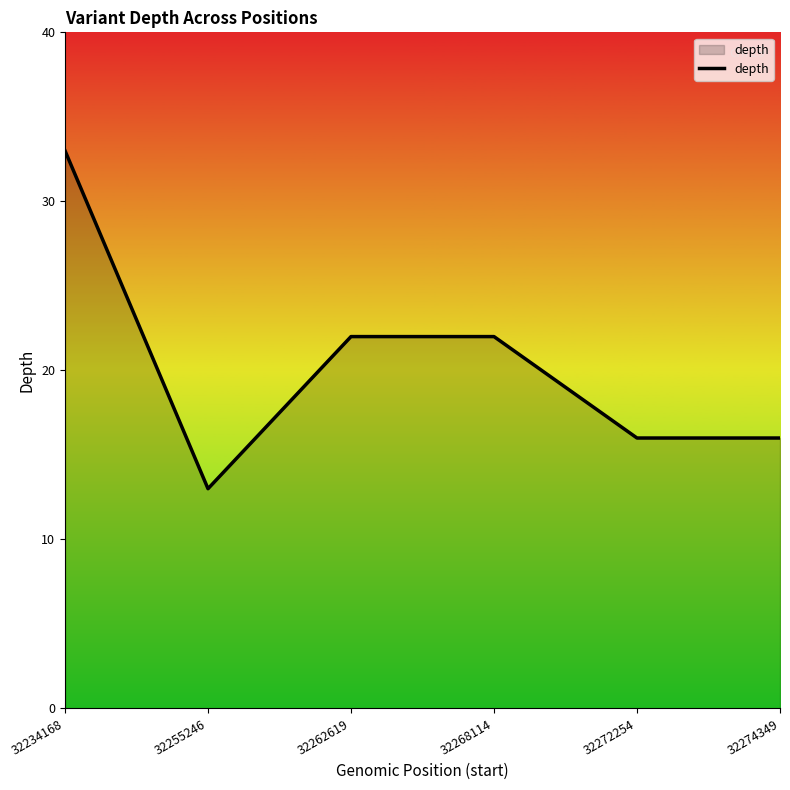

How many categories are shown in the chart?

6